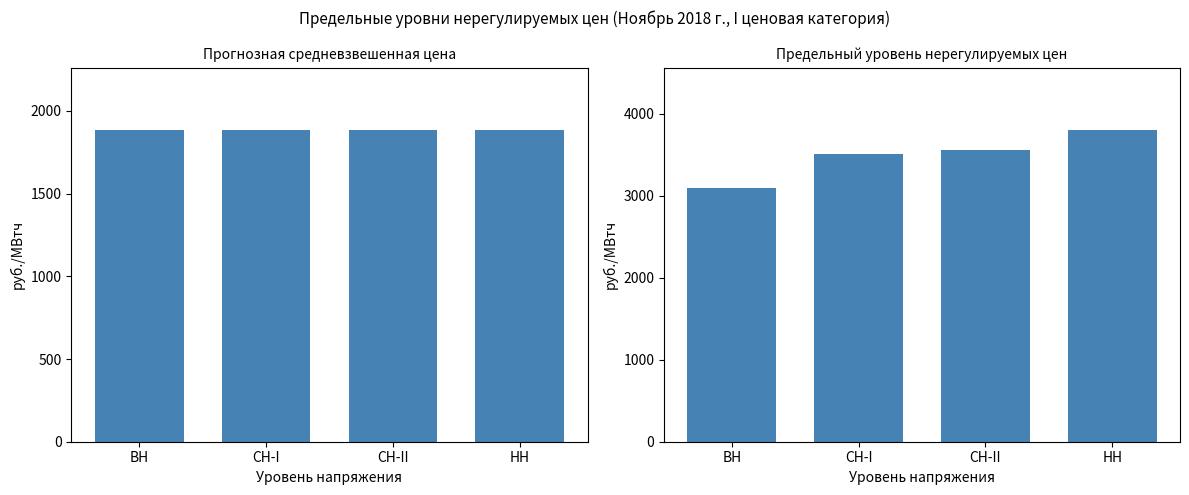

How many values in the Предельный уровень нерегулируемых цен (руб./МВтч) series are below 3557?

2